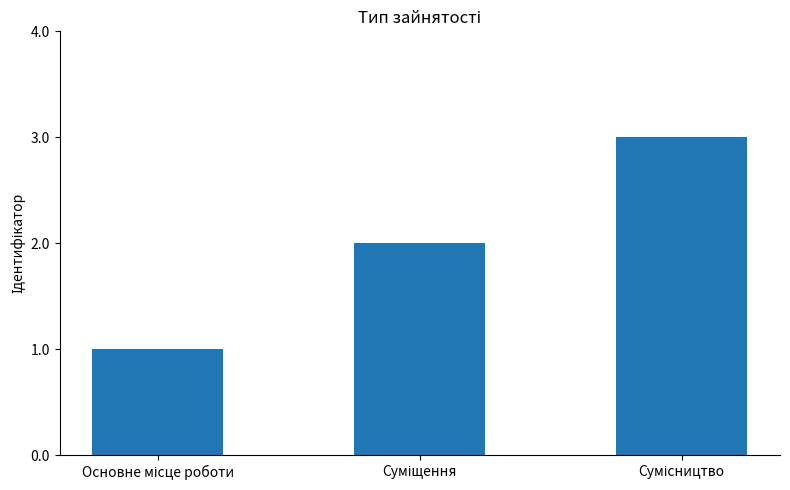

What is the average value?

2